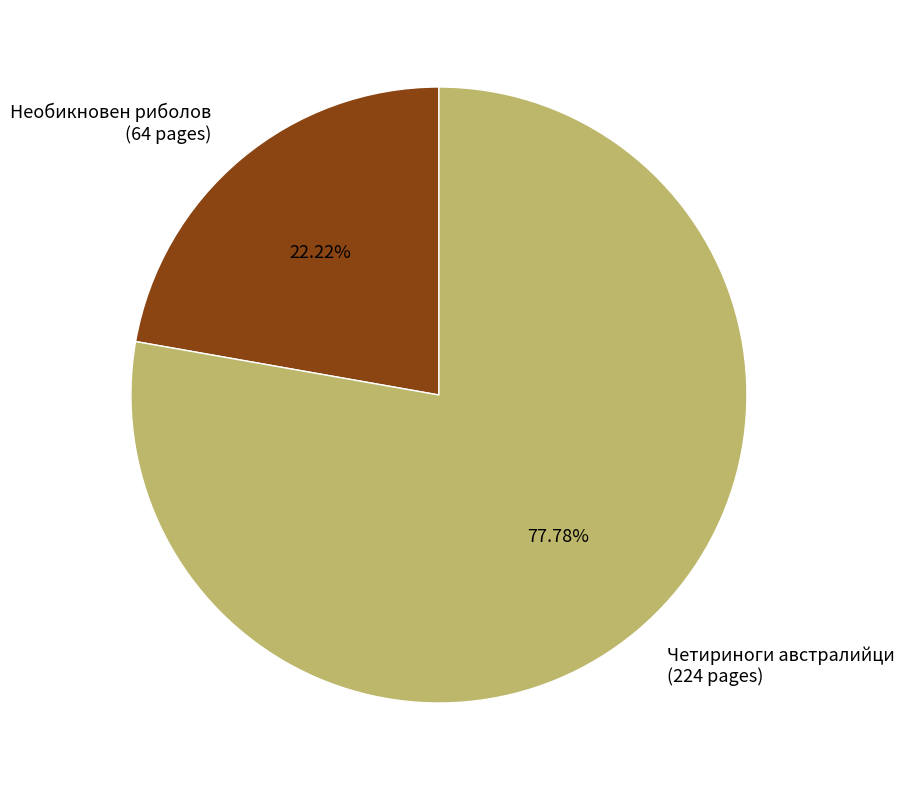

Is there a majority slice in this chart?

Yes